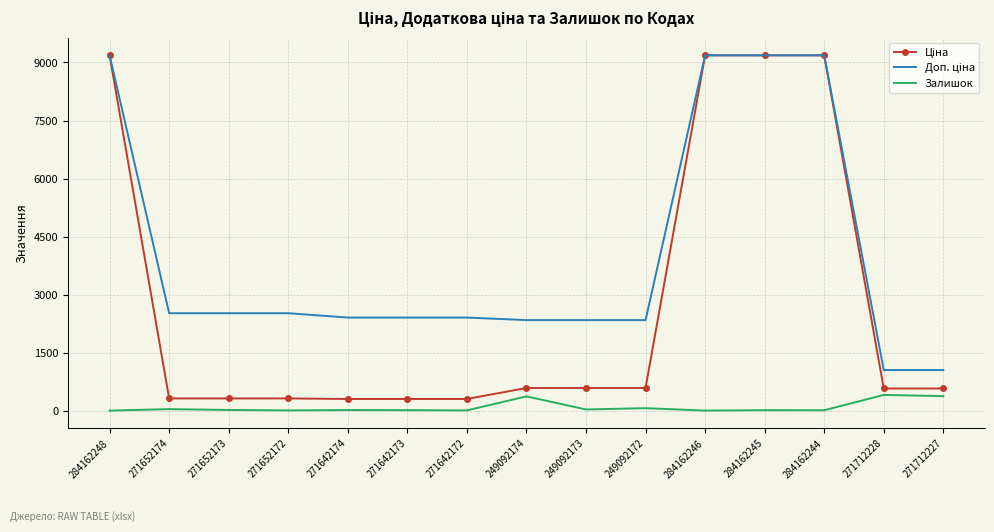

What is the maximum value shown in the chart?

9185.1